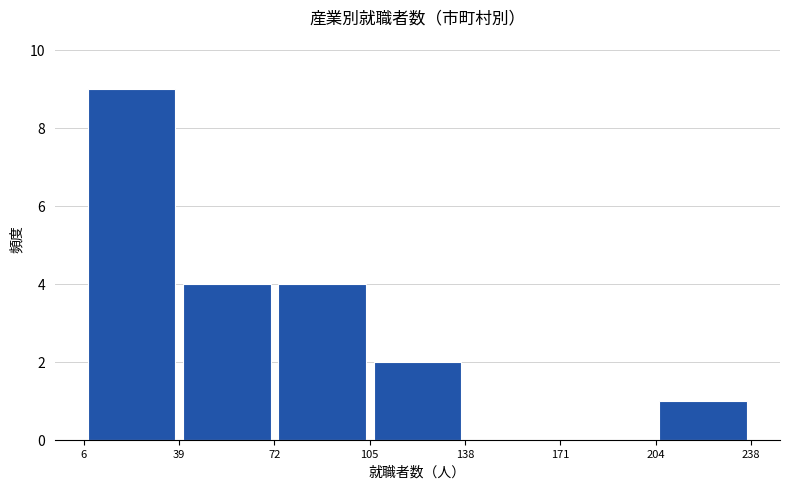

Reading left to right, list every bar in this chart as the range it spans on the x-axis followed by its height. The values are not printed on the chart, so give them approximately, as read against the axis.

6 to 39: 9
39 to 72: 4
72 to 105: 4
105 to 138: 2
138 to 171: 0
171 to 204: 0
204 to 238: 1